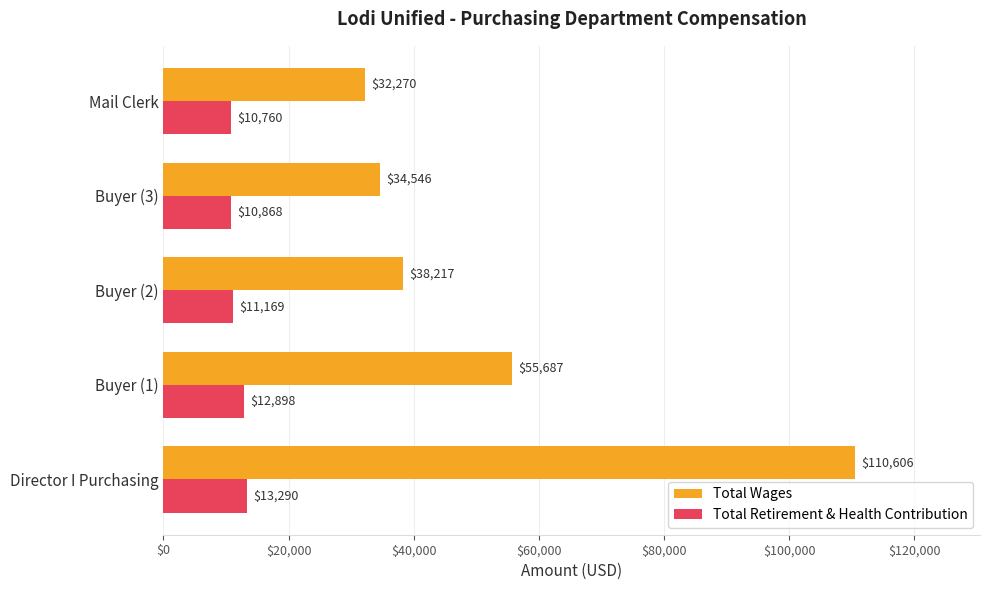

What is the total value across all series at Buyer (1)?

68585